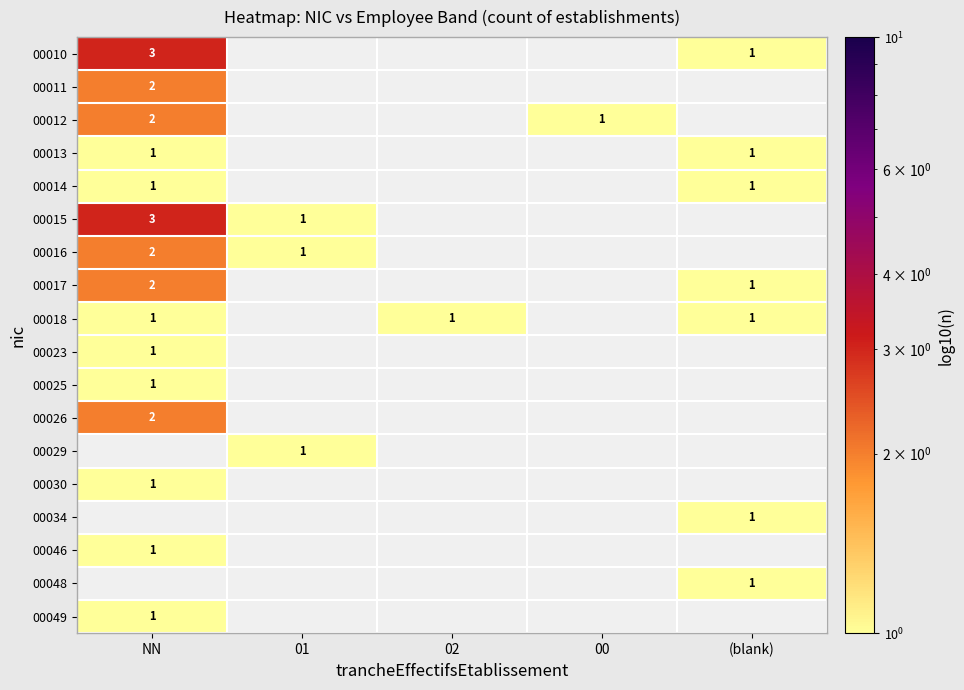

Is it true that 00010 equals 2 at (blank)?

False